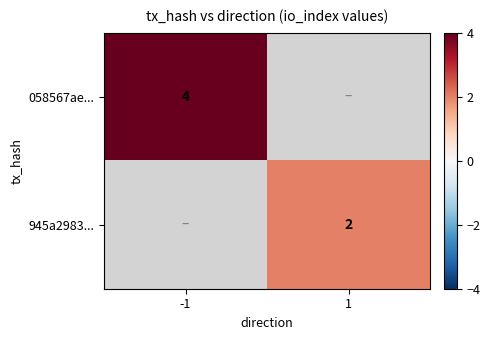

The value of 058567ae... at -1 is 4. True or false?

True